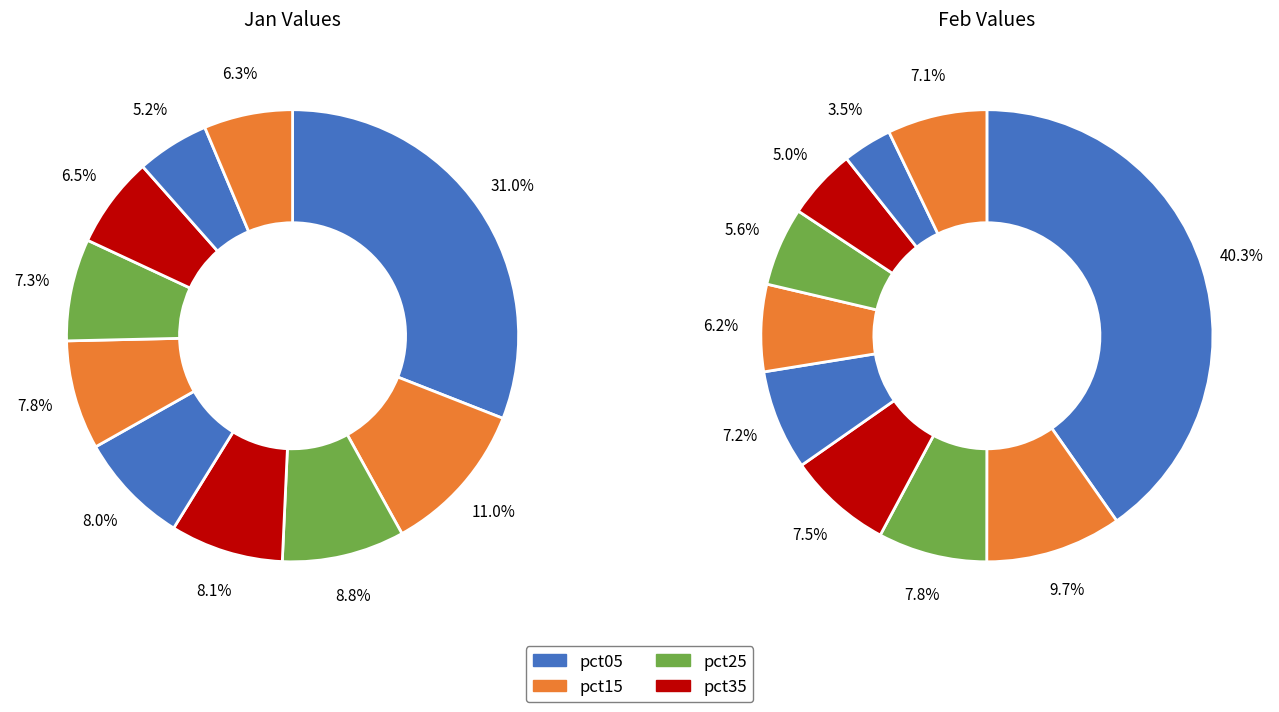

The 4 slice represents 8% of the pie. True or false?

True